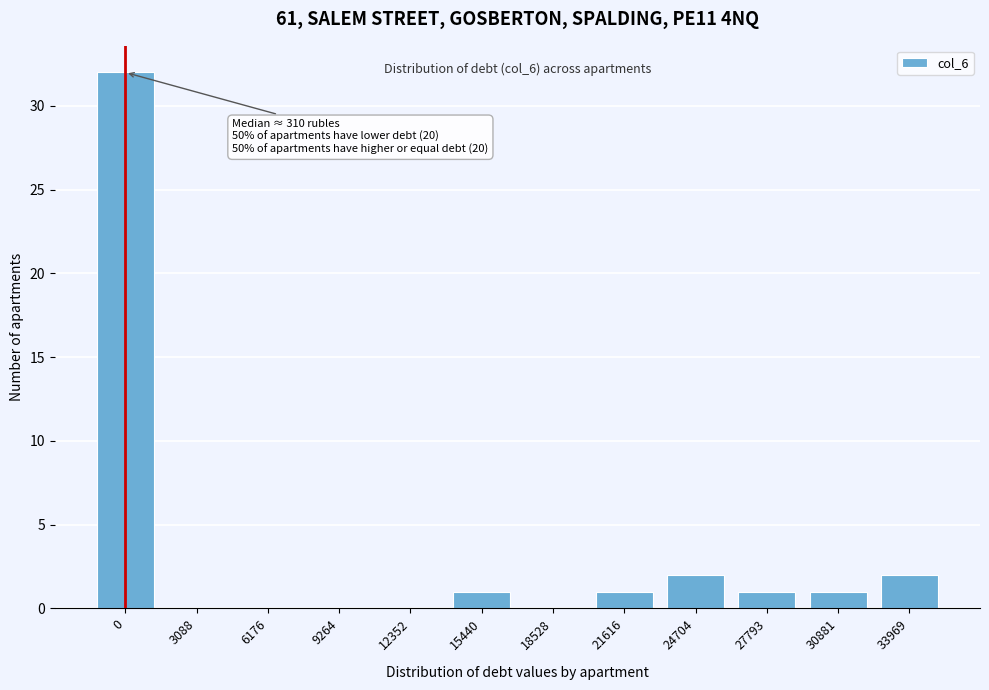

Reading right to left, what are all the values shown in this chart?

33969=2	30881=1	27793=1	24704=2	21616=1	18528=0	15440=1	12352=0	9264=0	6176=0	3088=0	0=32